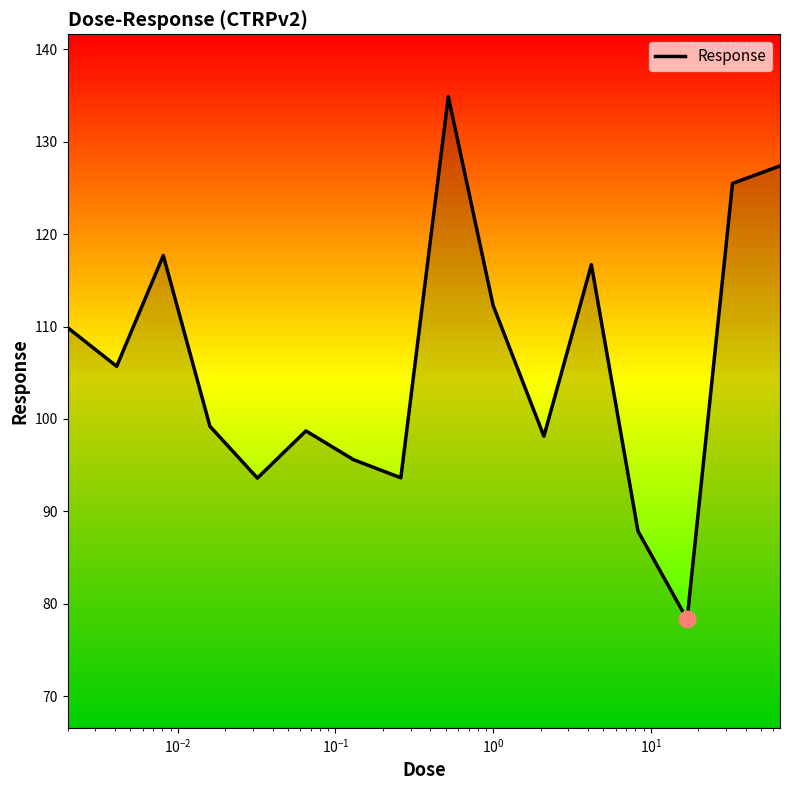

What is the difference between the maximum and minimum values?

56.6